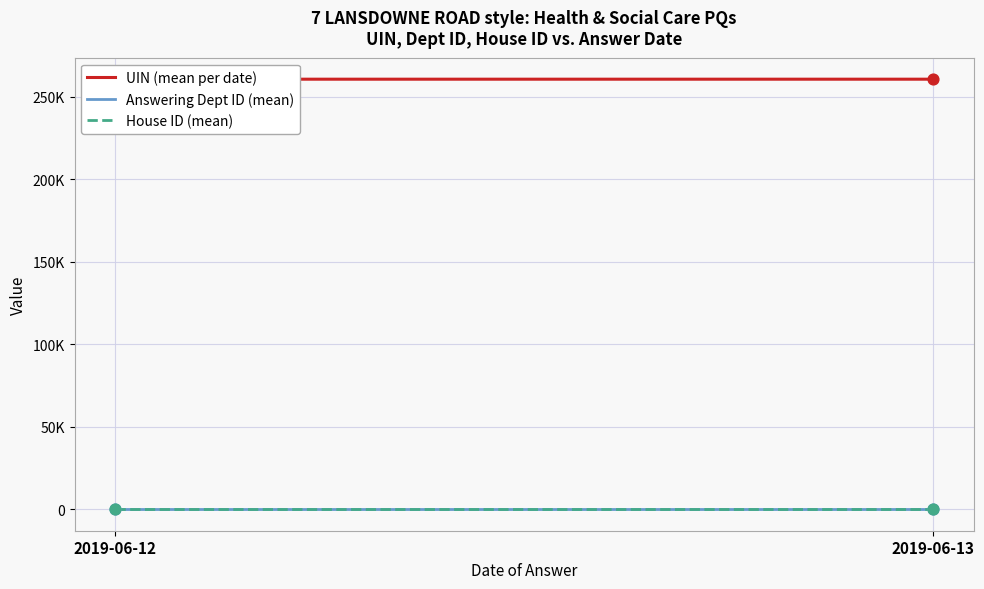

Which series reaches the minimum Y coordinate?

House ID (mean)